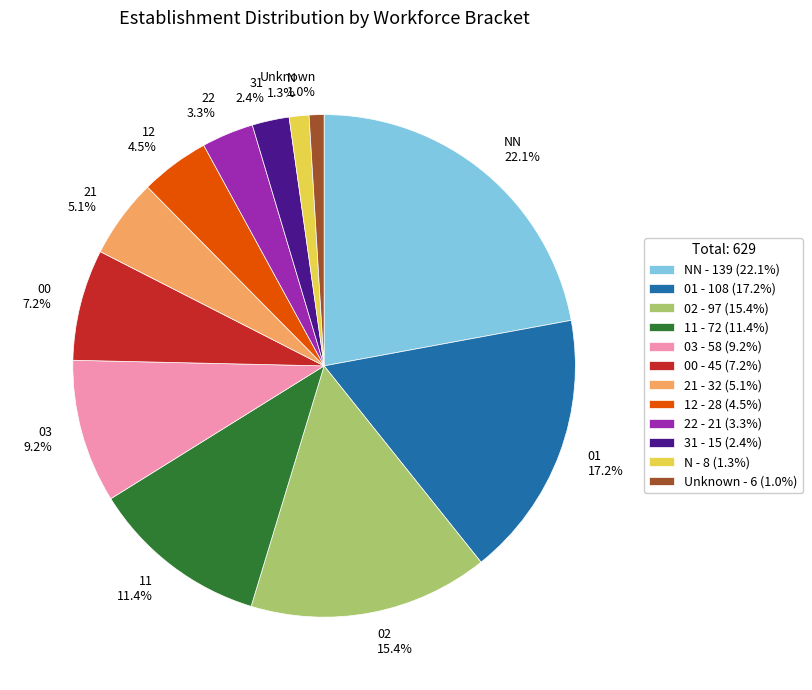

Which category has the biggest portion of the pie?

NN - 139 (22.1%)